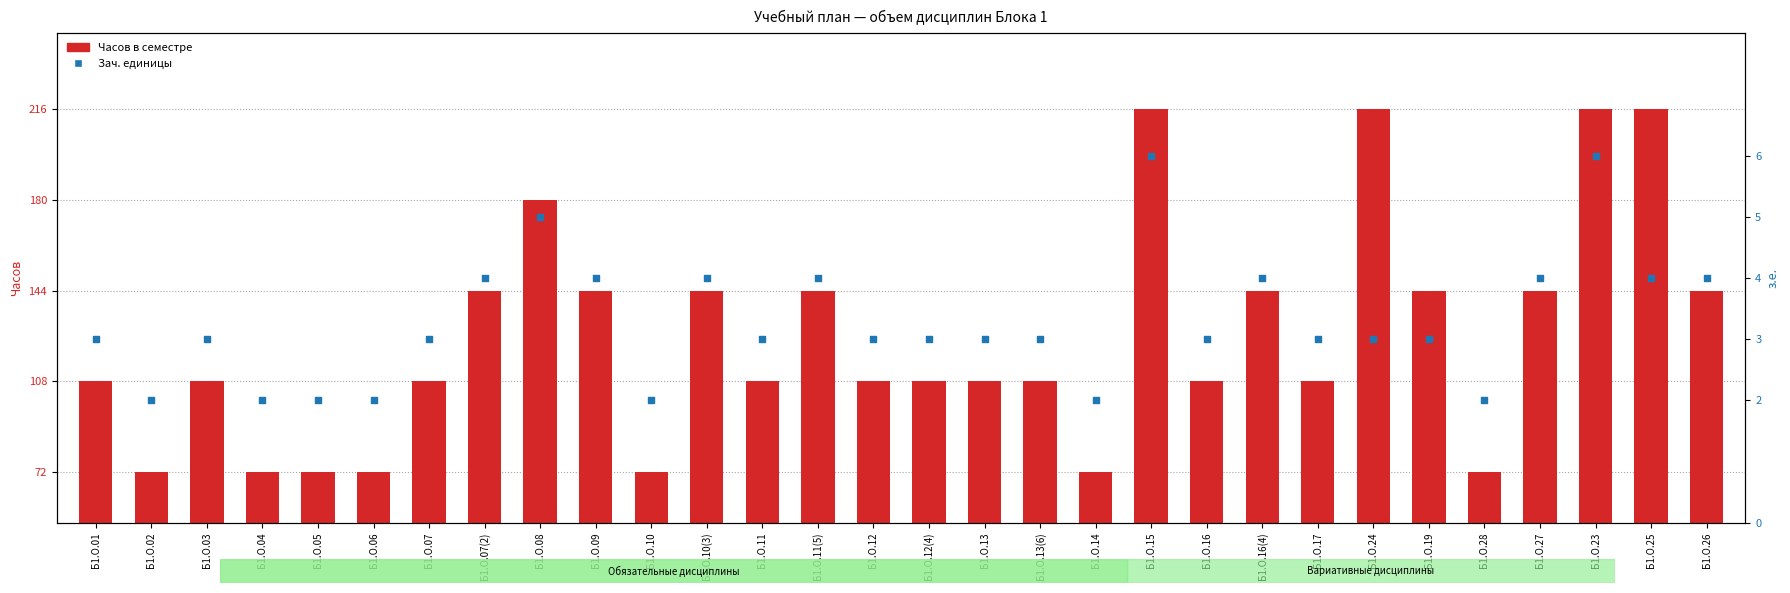

What are all the series names shown in the legend?

Часов в семестре, Зач. единицы